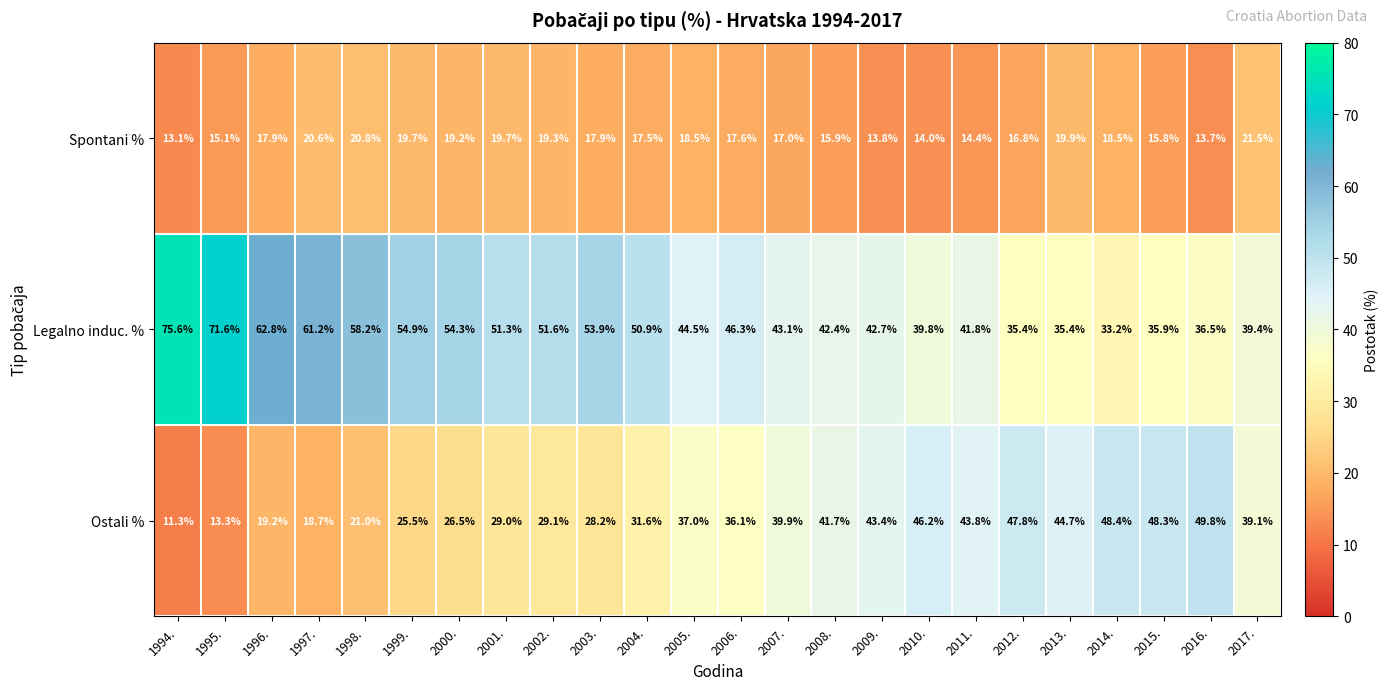

What is the difference between the maximum and second lowest values in the Spontani % series?

7.8